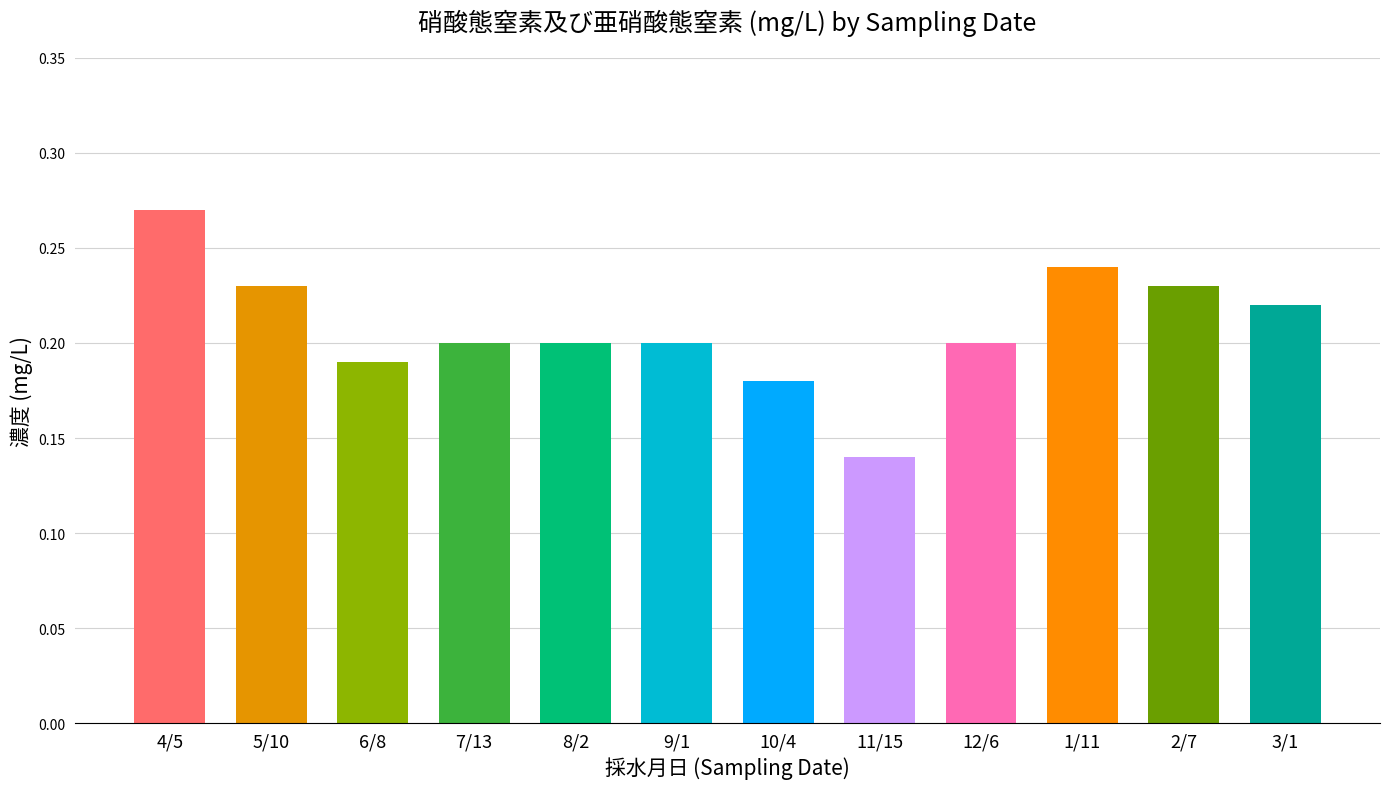

What value does the data have at 12/6?

0.2